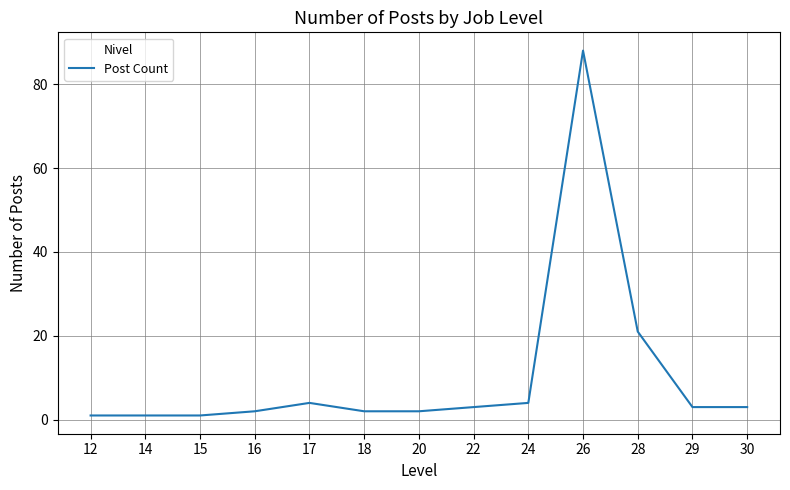

Reading left to right, transcribe all the data shown in this chart.

12=1	14=1	15=1	16=2	17=4	18=2	20=2	22=3	24=4	26=88	28=21	29=3	30=3